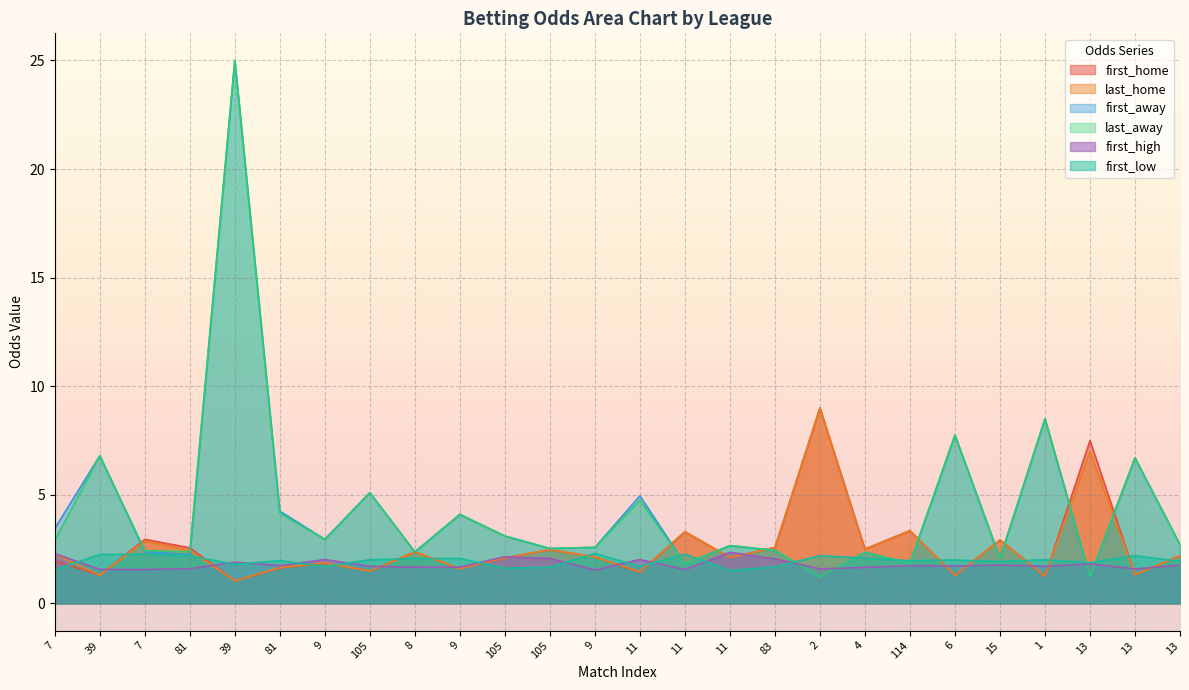

Which series has the largest total across all categories?

first_away